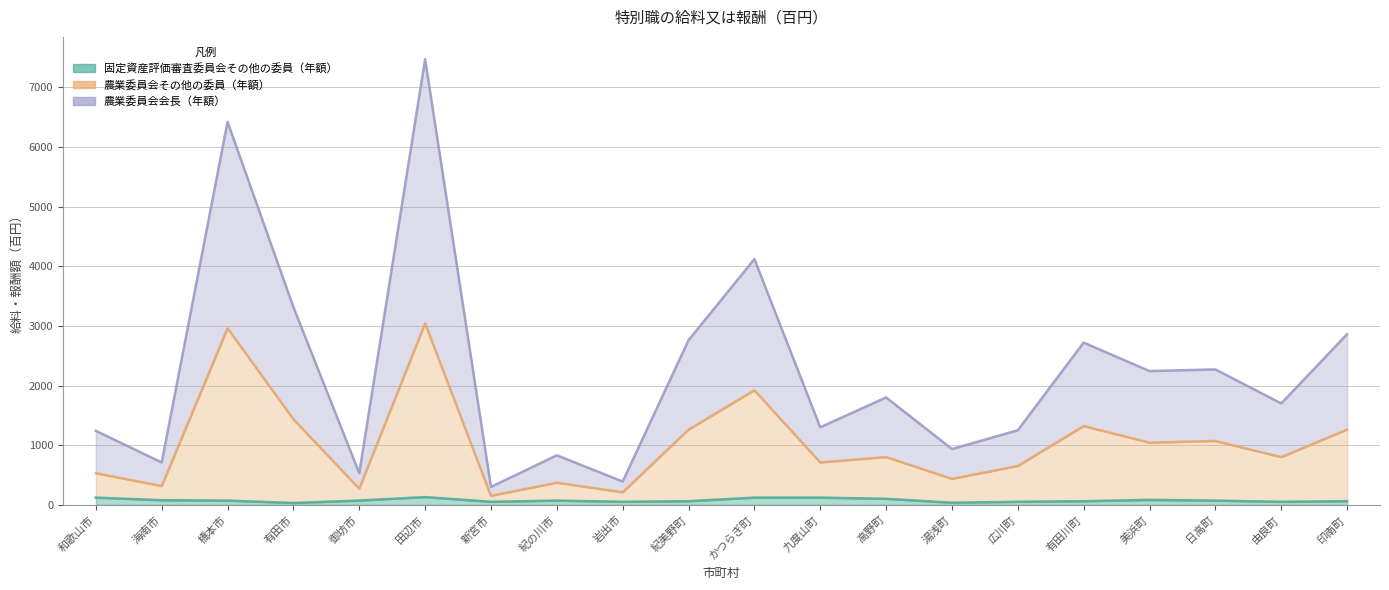

What is the average value of the 固定資産評価審査委員会その他の委員（年額） series?

74